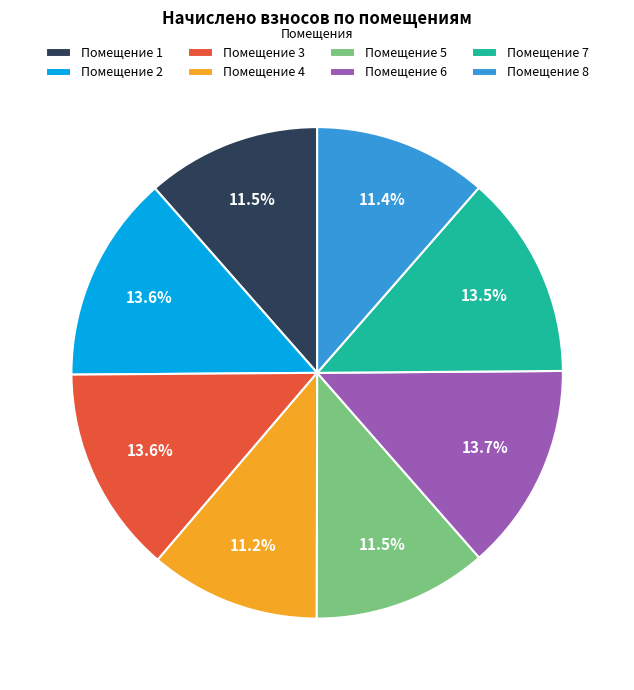

Does any single category account for the majority?

No